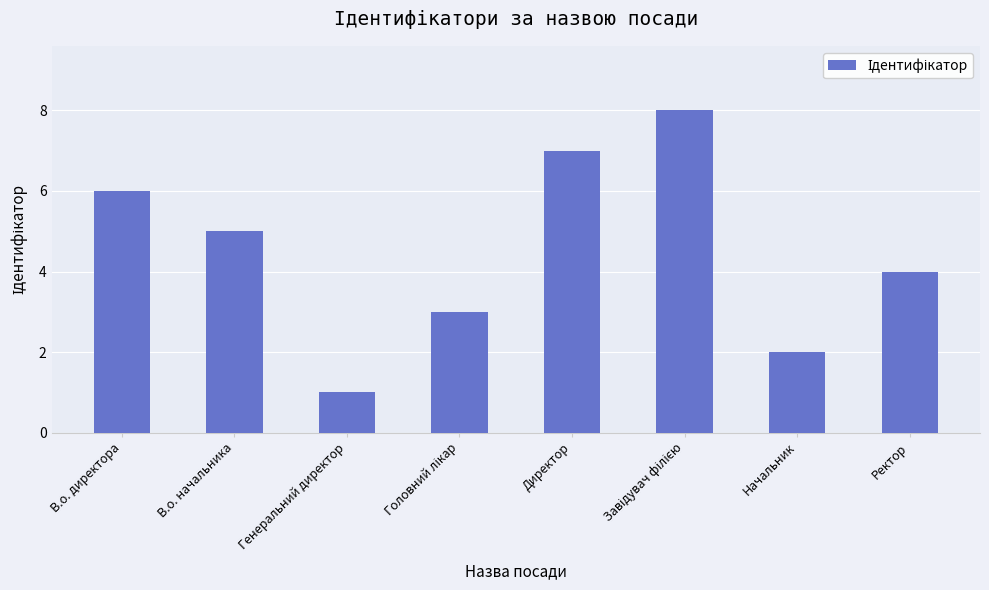

How many bars are there in total?

8